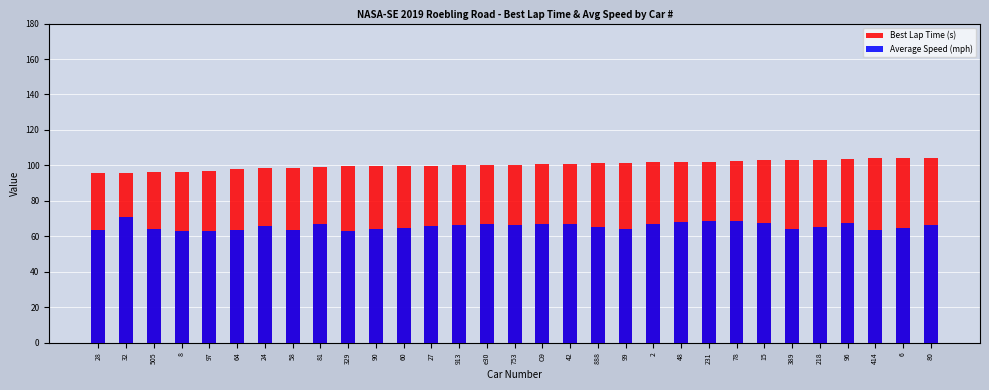

What are all the series names shown in the legend?

Best Lap Time (s), Average Speed (mph)